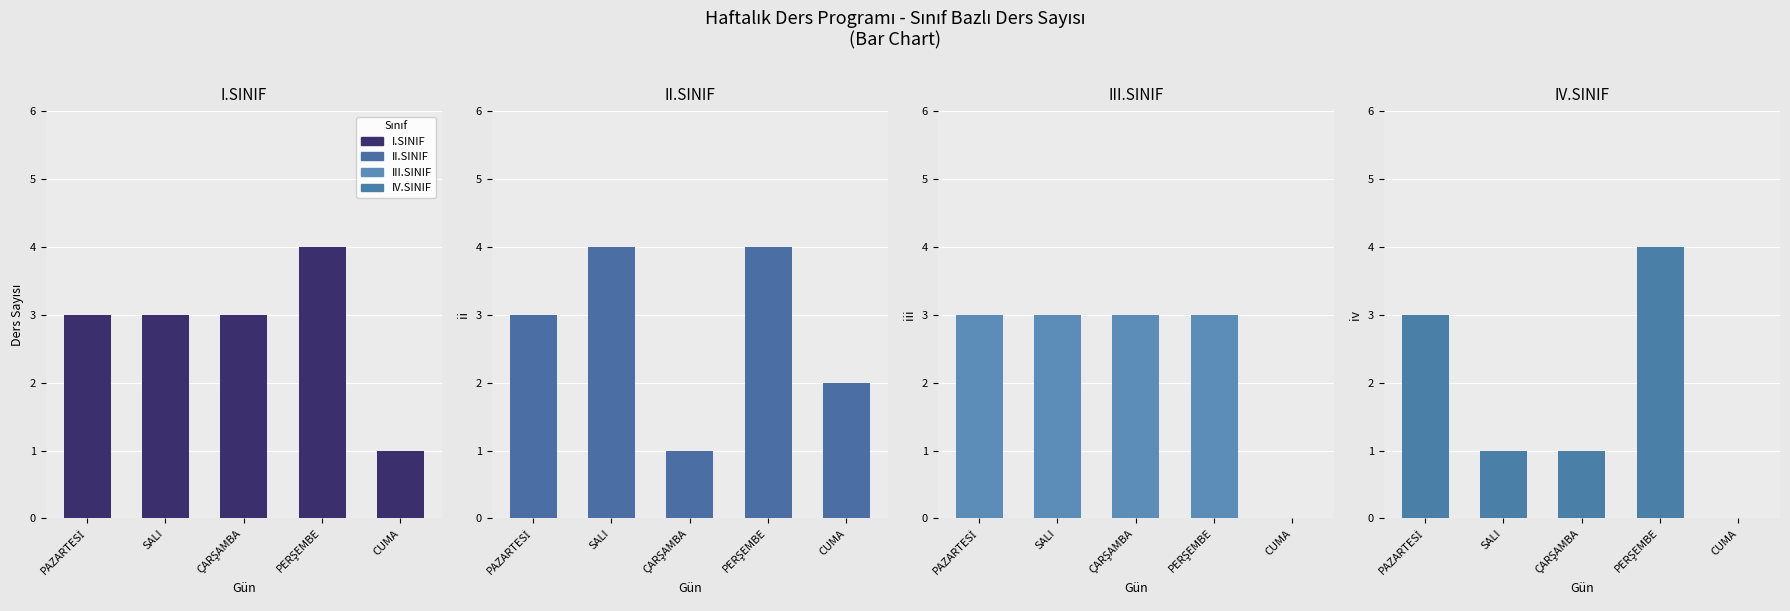

The I.SINIF series shows 1 at CUMA. True or false?

True